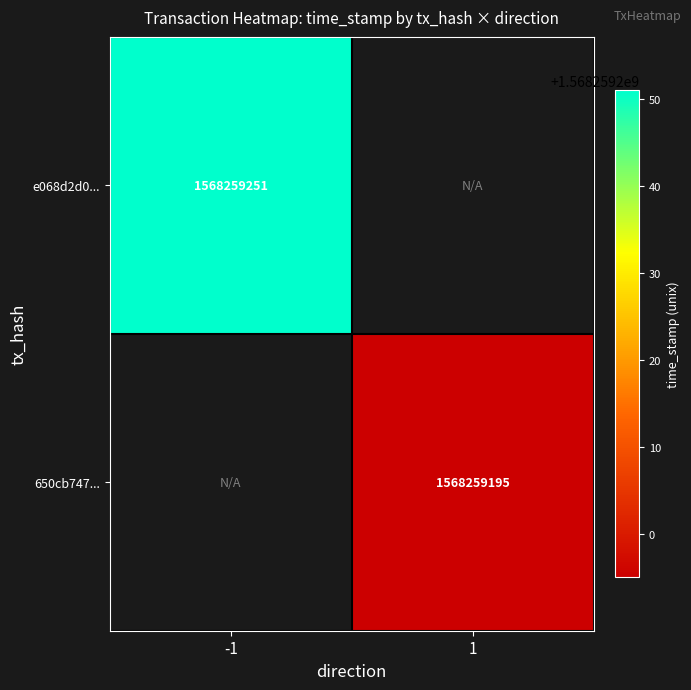

Reading left to right, list all the values displayed in this chart.

e068d2d075ad24297d8450b9ee39817cfe1cc87: -1	1568259251
650cb7475841440ee04ba652028837e5f753ddb: 1	1568259195